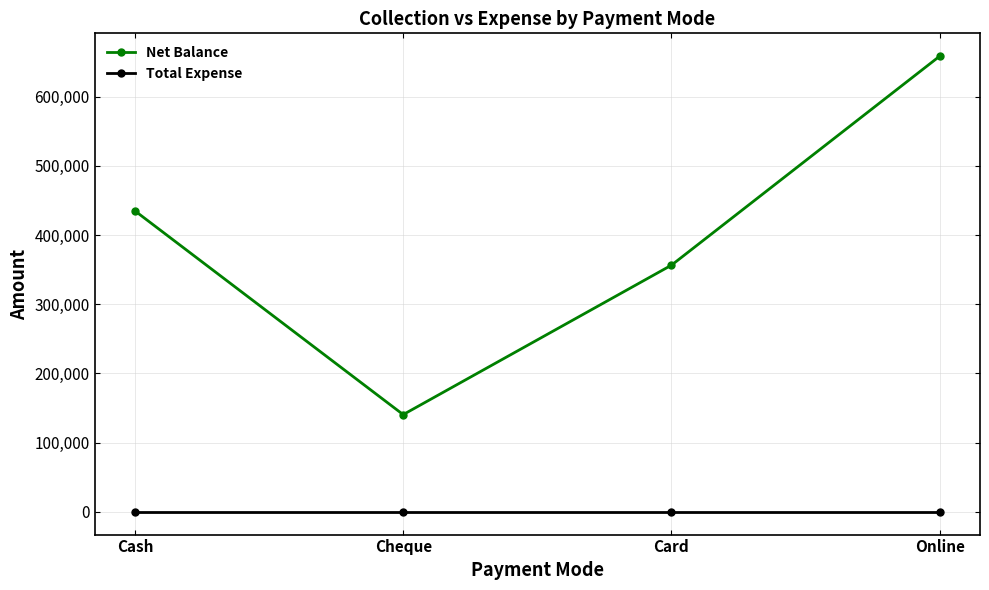

Rank the series at Cash from highest to lowest value.

Net Balance, Total Expense